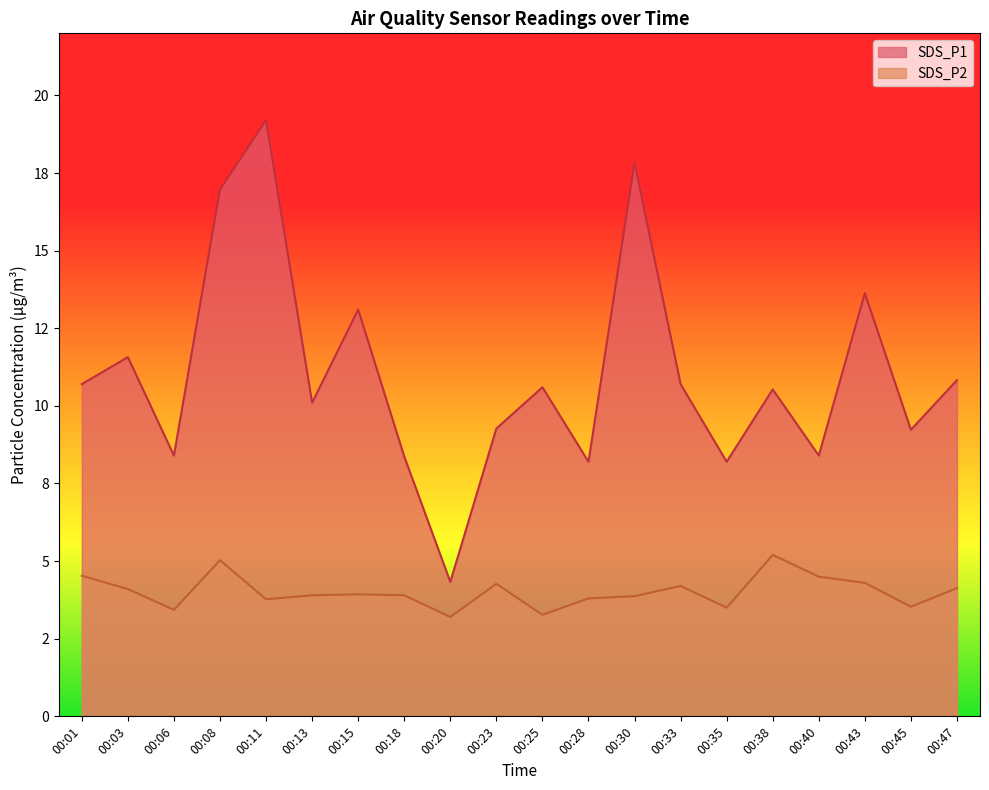

What is the average value of the SDS_P2 series?

4.0